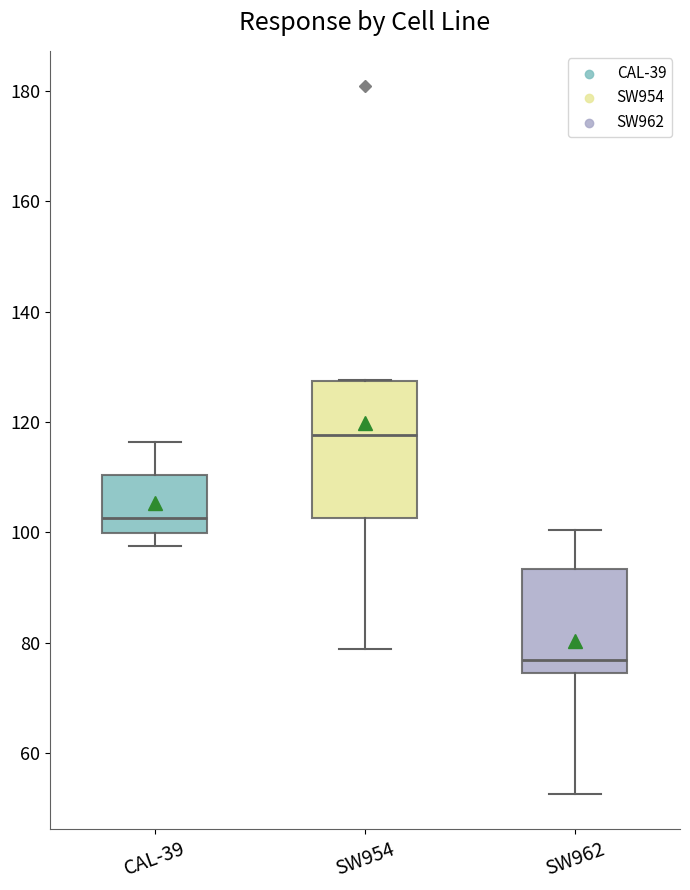

Which box has the highest median line?

SW954